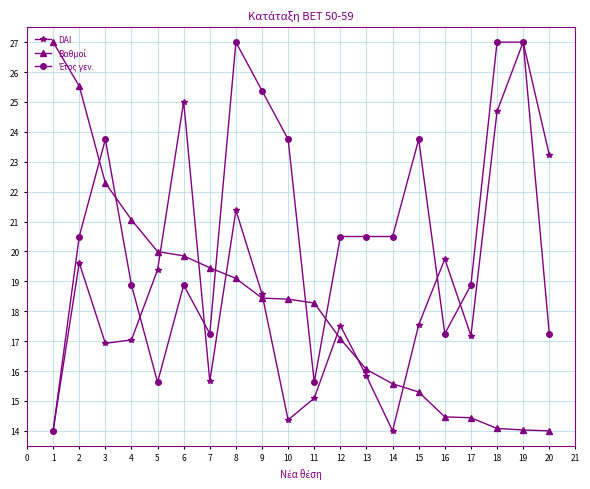

What is the total value across all series at 5?

55.0